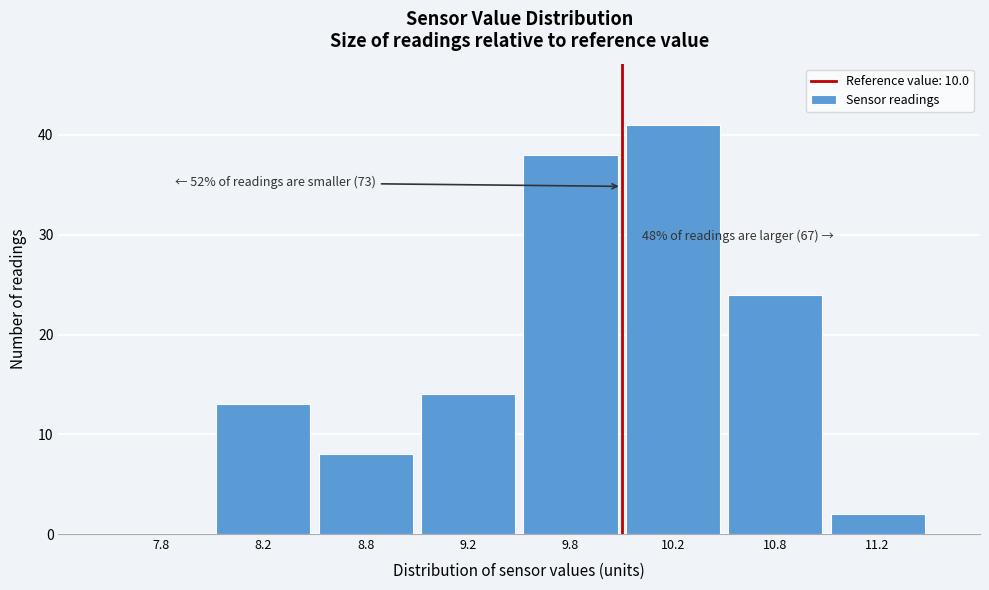

Reading right to left, transcribe all the data shown in this chart.

11.2=2	10.8=24	10.2=41	9.8=38	9.2=14	8.8=8	8.2=13	7.8=0